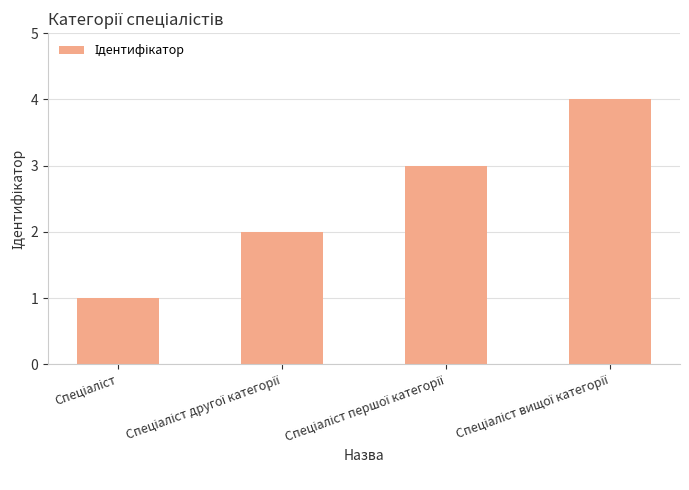

What is the difference between the maximum and minimum values?

3